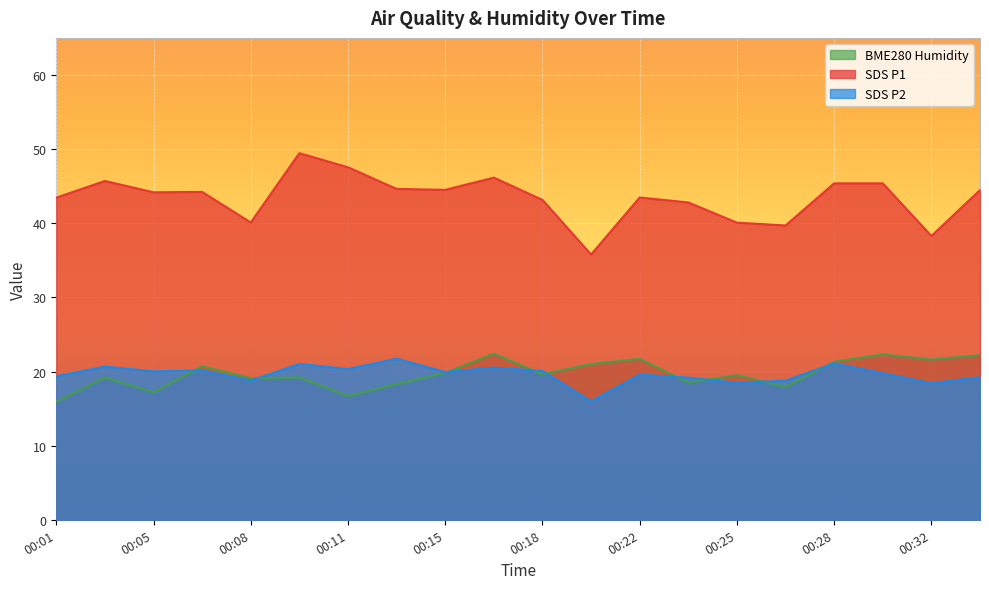

Where does the SDS_P1 series first go above 44?

00:03